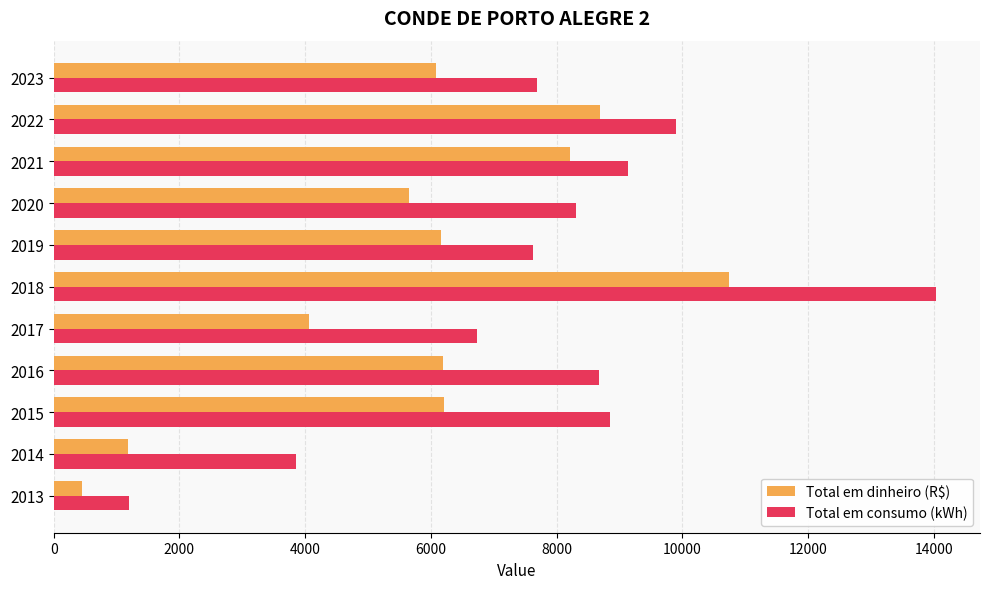

What is the minimum value shown in the chart?

453.7